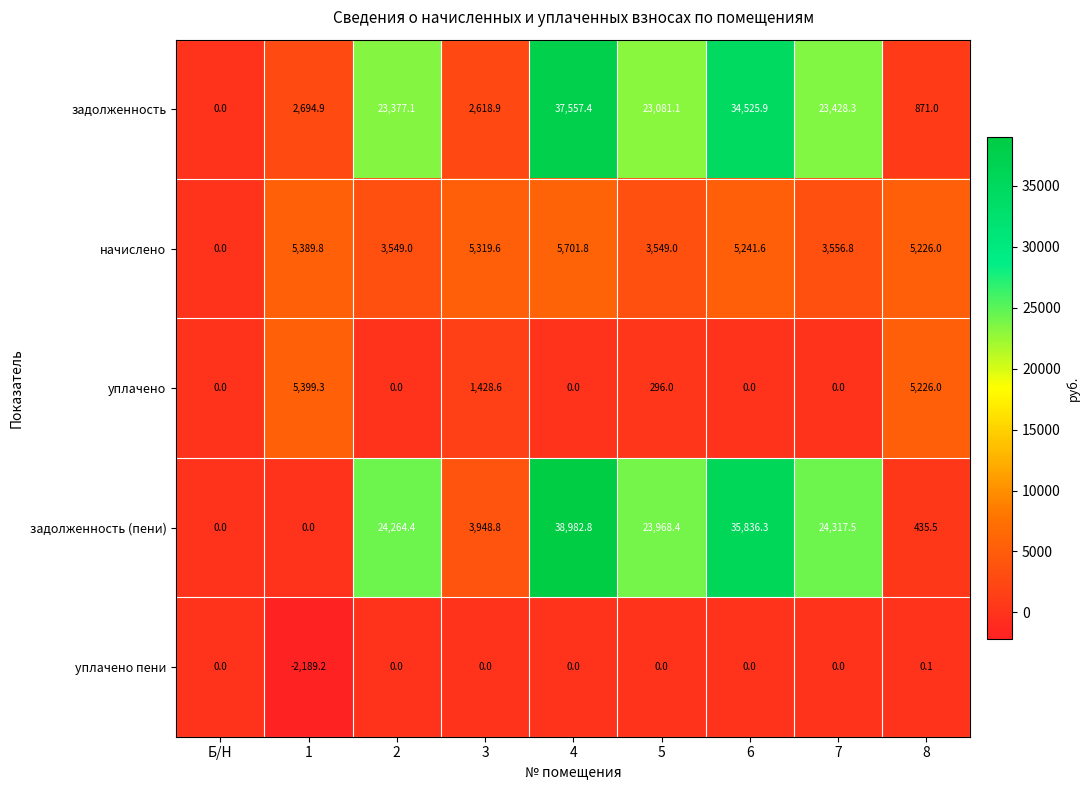

Between 1 and 3, which series saw the biggest shift?

уплачено